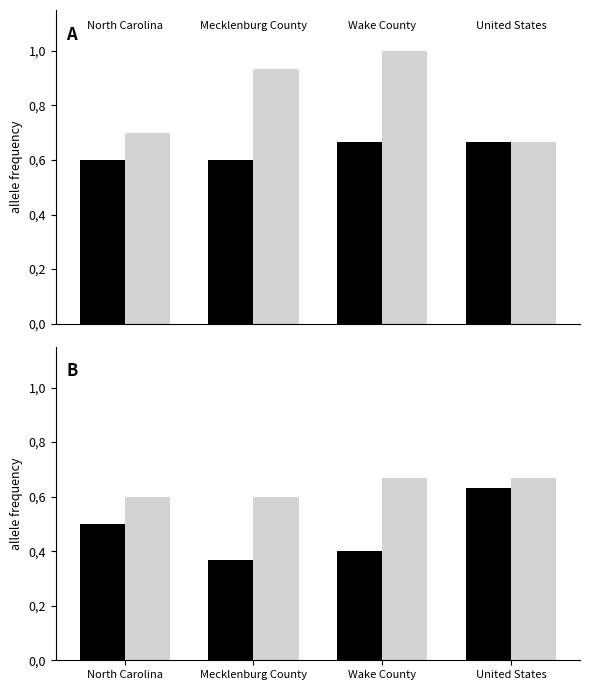

What position from the right is Mecklenburg County?

3